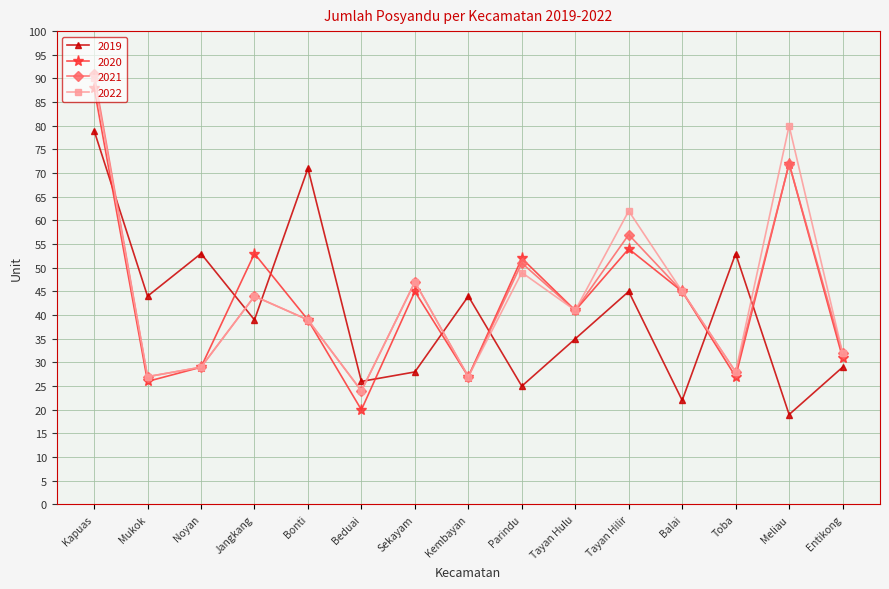

Does the chart display data point markers on the line(s)?

Yes